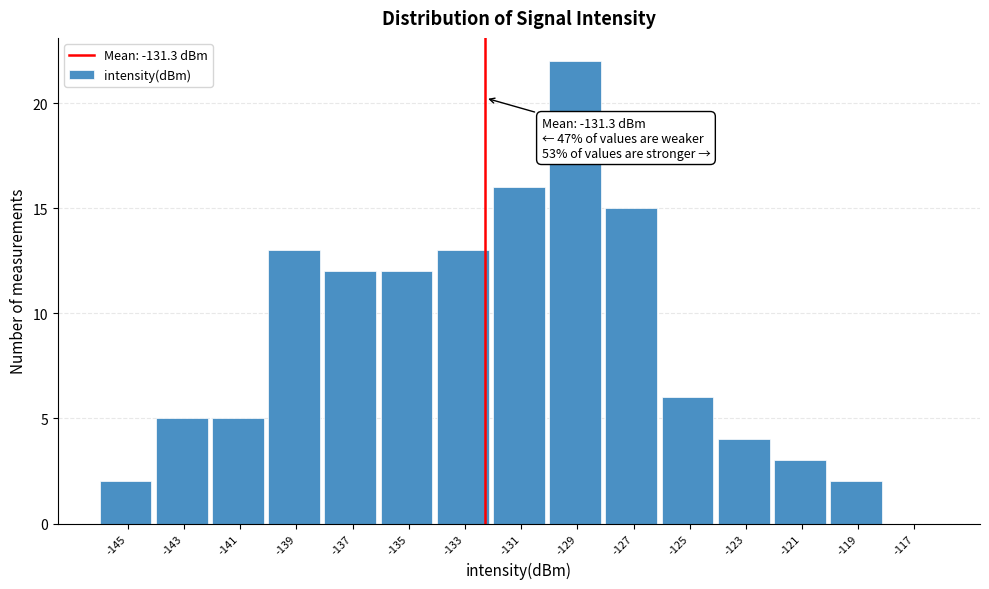

Reading right to left, extract all data points from this chart.

-117=0	-119=2	-121=3	-123=4	-125=6	-127=15	-129=22	-131=16	-133=13	-135=12	-137=12	-139=13	-141=5	-143=5	-145=2